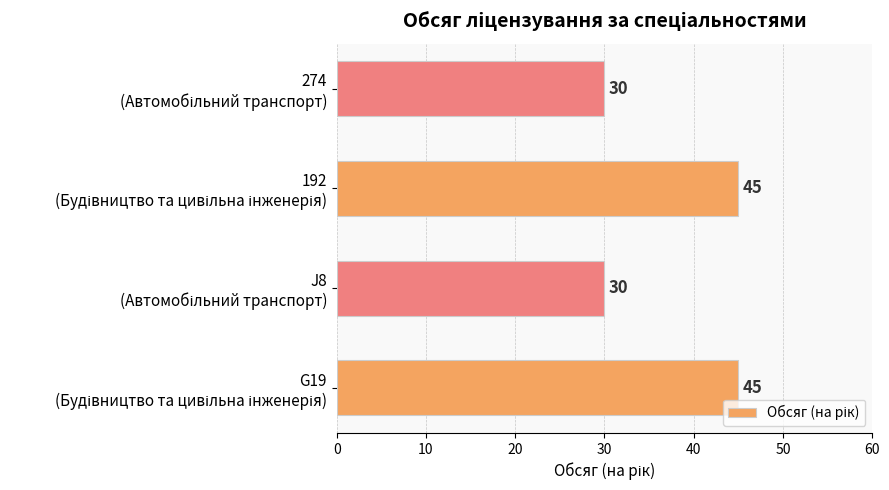

What is the difference between the second highest and minimum values?

15